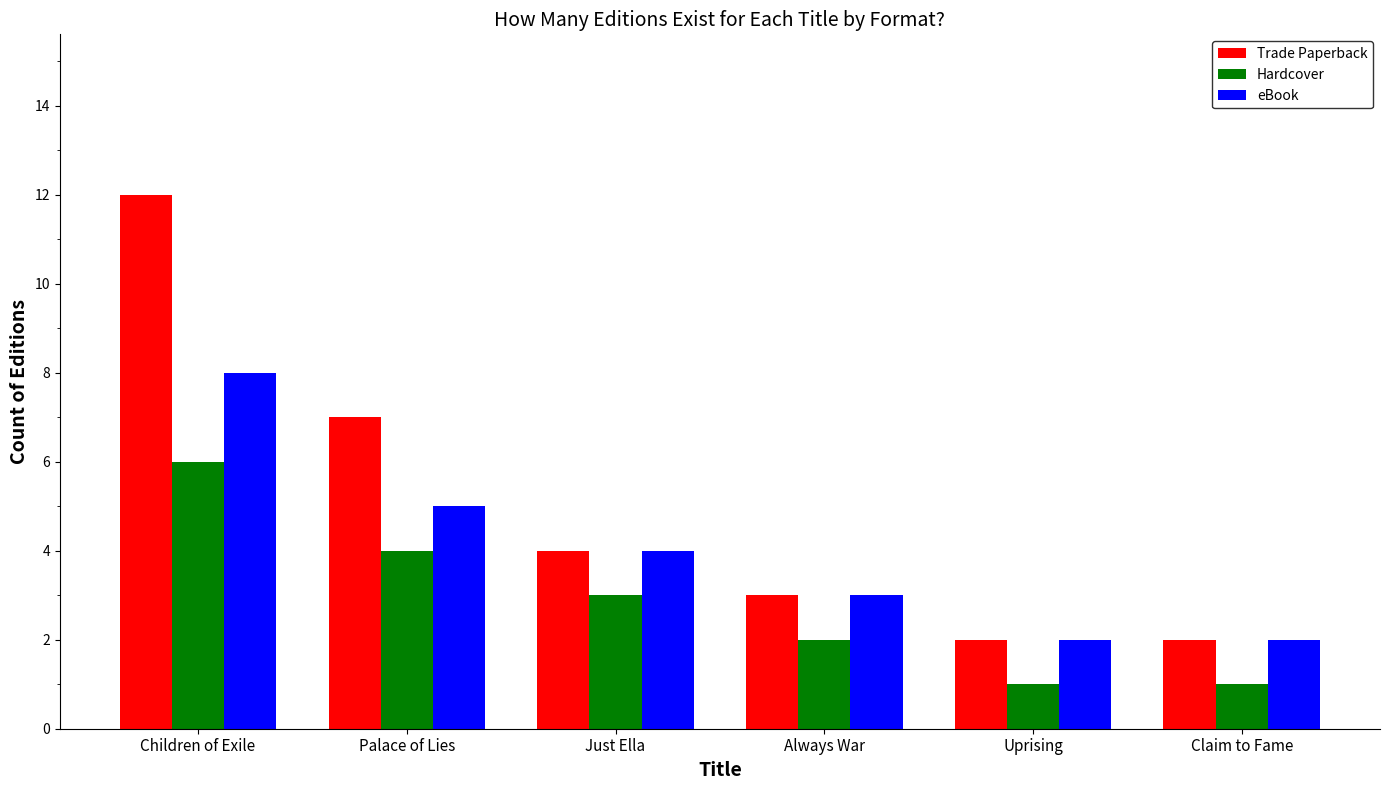

What is the difference between the maximum and minimum values in the Trade Paperback series?

10